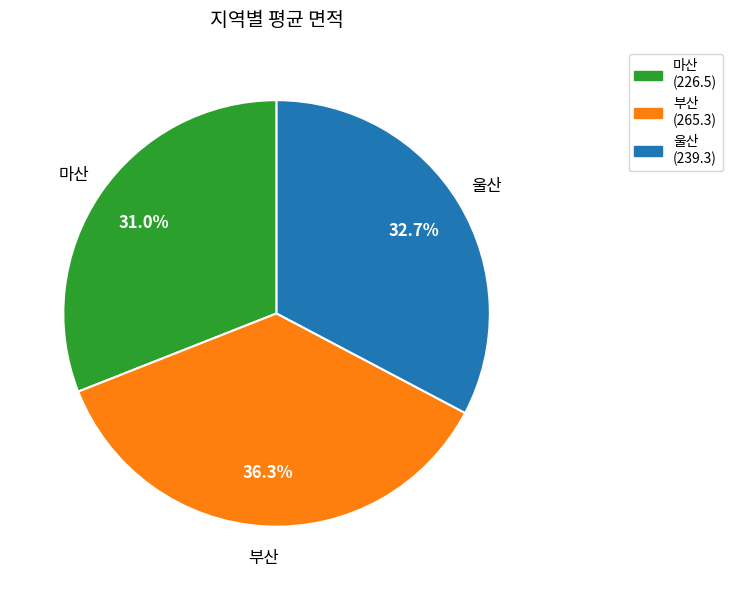

Between 부산 and 울산, which is larger?

부산